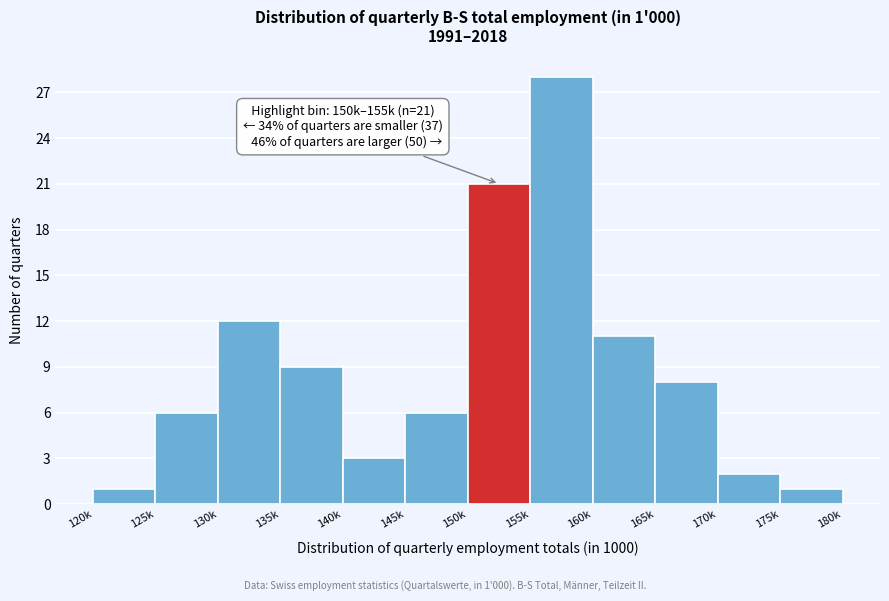

Reading right to left, what are all the values shown in this chart?

175k=1	170k=2	165k=8	160k=11	155k=28	150k=21	145k=6	140k=3	135k=9	130k=12	125k=6	120k=1